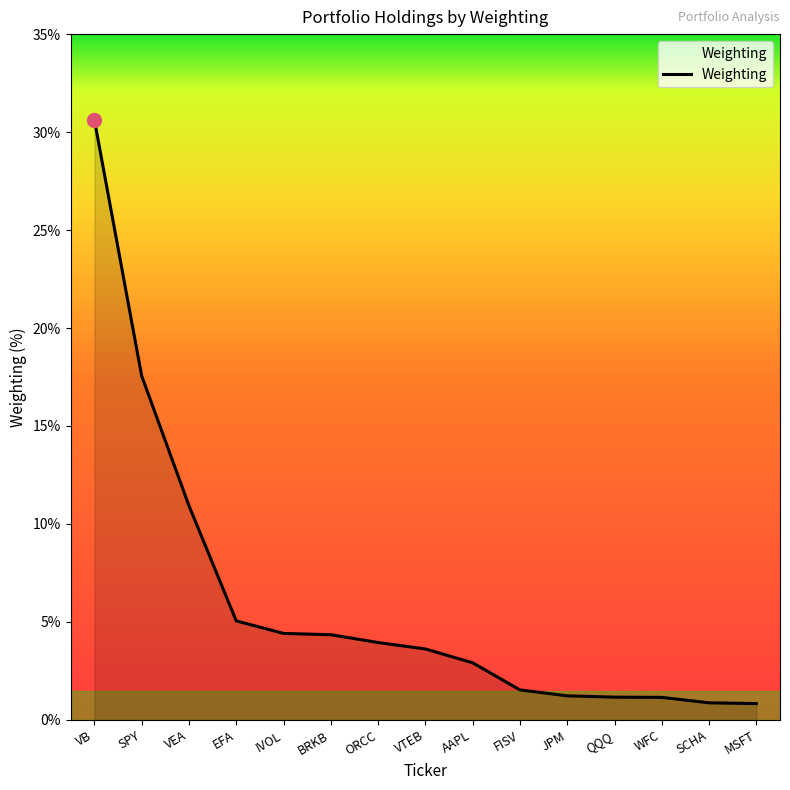

What is the average value?

6.0